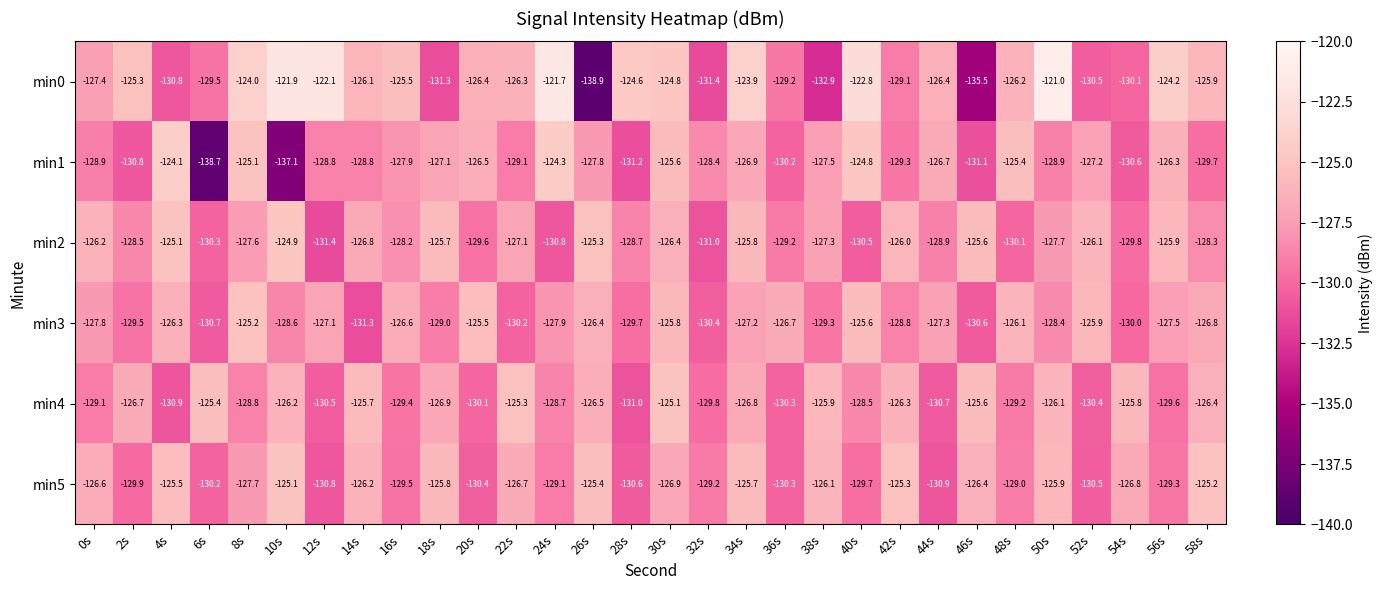

The min5 series shows -222.1 at 30s. True or false?

False